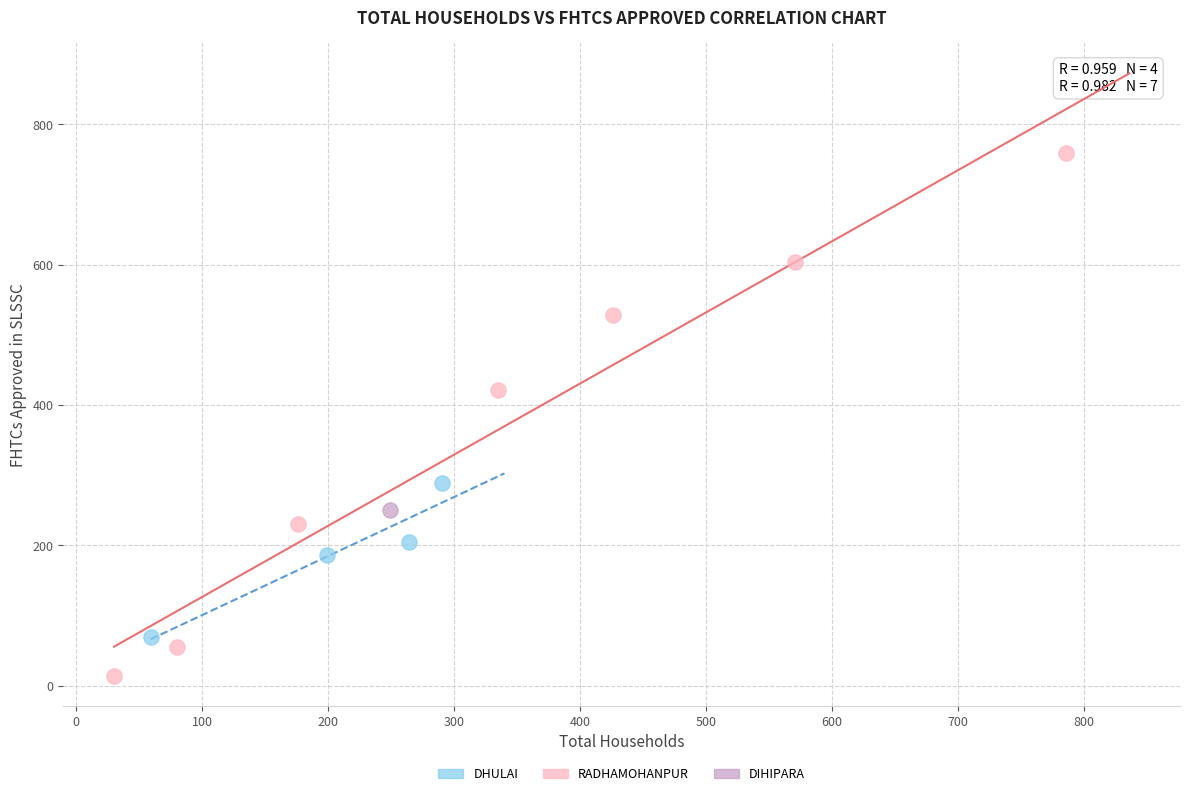

Which series contains the lowest Y value?

RADHAMOHANPUR